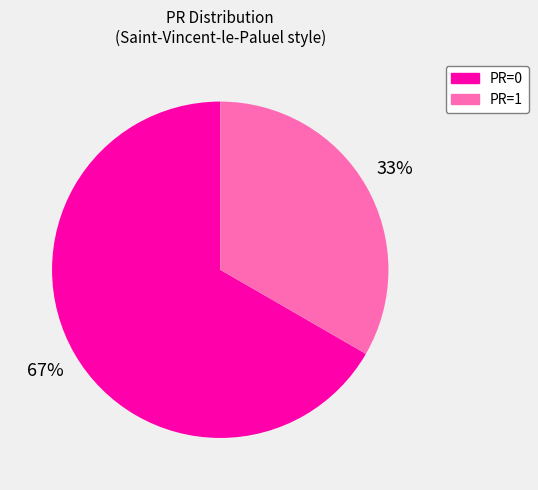

To the nearest percent, what is the average slice percentage?

50%